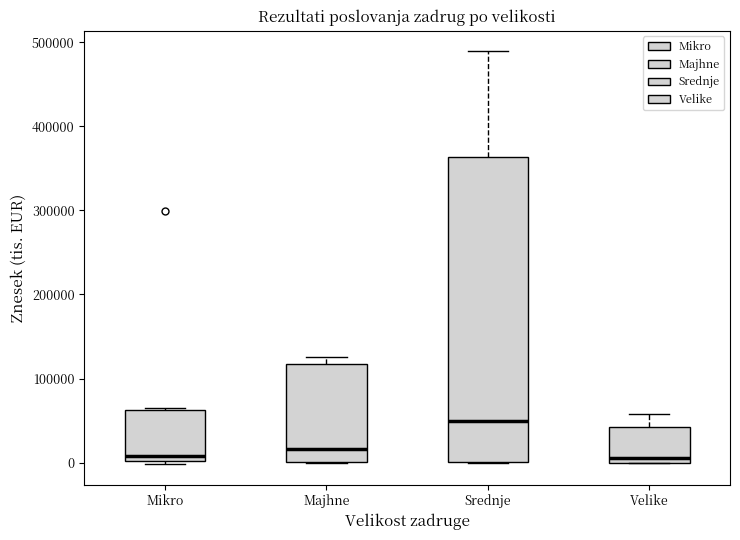

Reading left to right, read every box against the y-axis: the position of its median line, the range the box covers, and the ends of its whiskers. The values are not printed on the chart, so give them approximately, as read against the axis.

Mikro: median 10000, box 0 to 60000, whiskers 0 to 70000
Majhne: median 20000, box 0 to 120000, whiskers 0 to 130000
Srednje: median 50000, box 0 to 360000, whiskers 0 to 490000
Velike: median 10000, box 0 to 40000, whiskers 0 to 60000